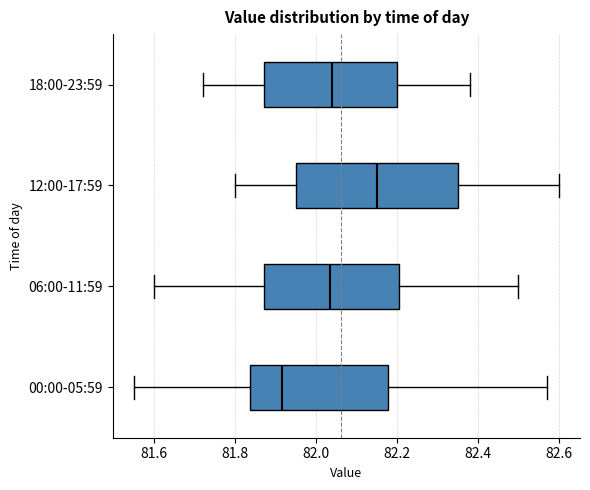

Reading bottom to top, read every box against the x-axis: the position of its median line, the range the box covers, and the ends of its whiskers. The values are not printed on the chart, so give them approximately, as read against the axis.

00:00-05:59: median 81.92, box 81.84 to 82.18, whiskers 81.56 to 82.58
06:00-11:59: median 82.04, box 81.88 to 82.20, whiskers 81.60 to 82.50
12:00-17:59: median 82.16, box 81.96 to 82.36, whiskers 81.80 to 82.60
18:00-23:59: median 82.04, box 81.88 to 82.20, whiskers 81.72 to 82.38